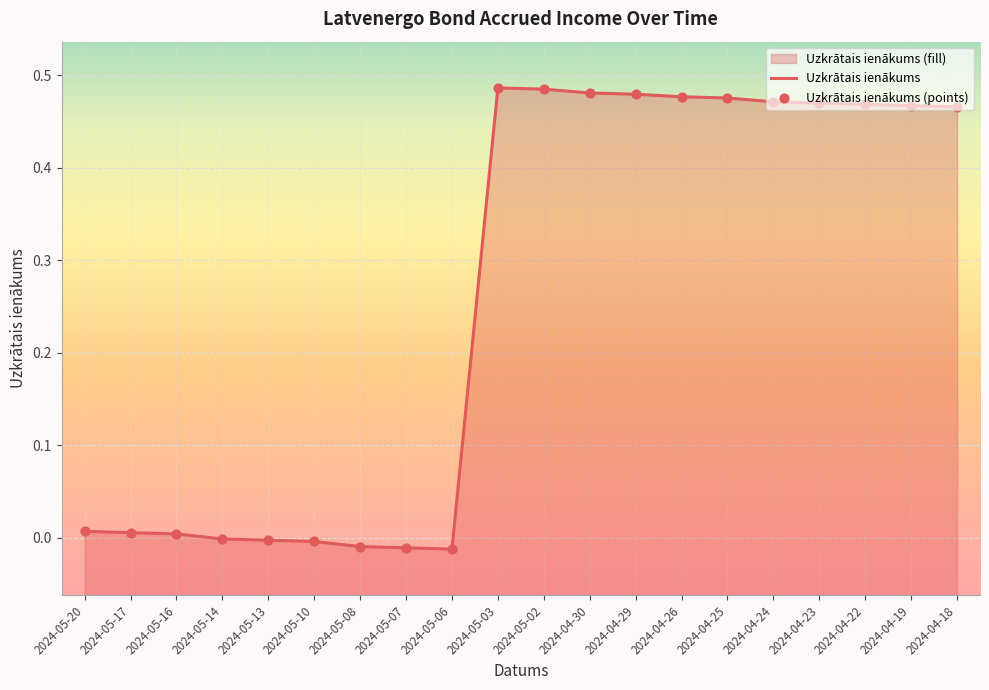

Between 2024-05-06 and 2024-05-17, which is larger?

2024-05-17